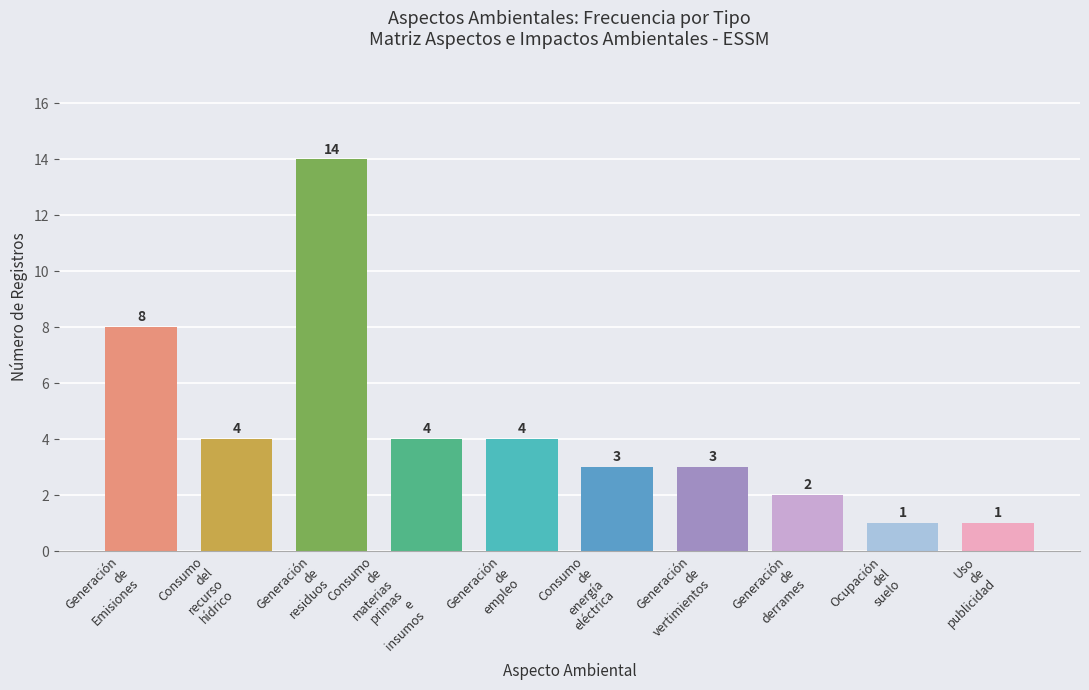

Reading left to right, extract all data points from this chart.

8	4	14	4	4	3	3	2	1	1